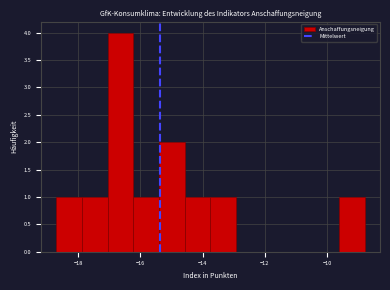

Reading left to right, transcribe this chart: for each bar, give the range it covers on the x-axis and its height. Neither the bar edges nor the heights are printed on the chart, so give them approximately, as read against the axes.

-18.6 to -17.8: 1
-17.8 to -17.0: 1
-17.0 to -16.2: 4
-16.2 to -15.4: 1
-15.4 to -14.6: 2
-14.6 to -13.8: 1
-13.8 to -13.0: 1
-13.0 to -12.0: 0
-12.0 to -11.2: 0
-11.2 to -10.4: 0
-10.4 to -9.6: 0
-9.6 to -8.8: 1